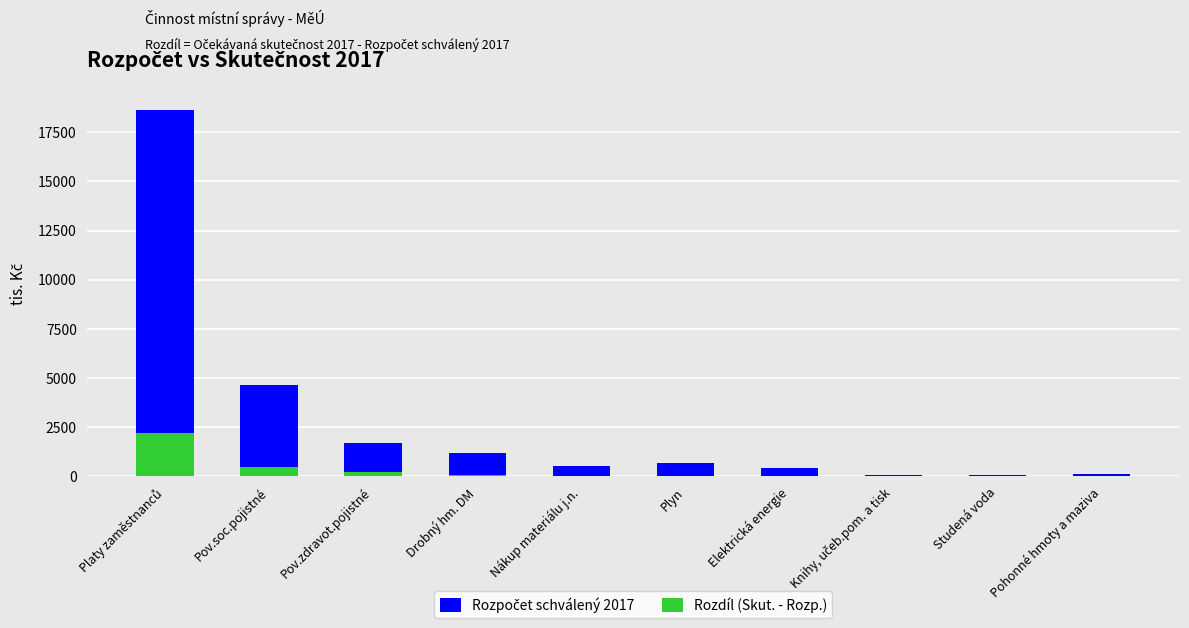

Between Pohonné hmoty a maziva and Nákup materiálu j.n., which is larger?

Nákup materiálu j.n.